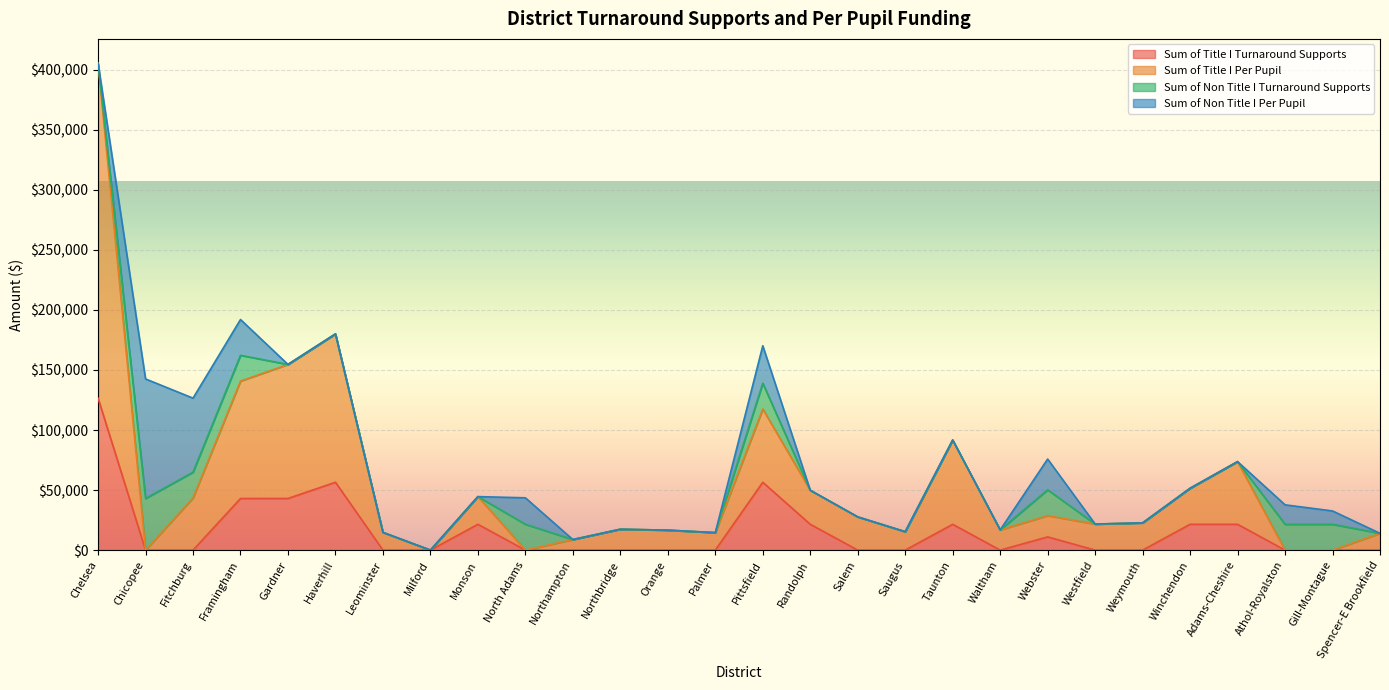

How many lines are shown in the chart?

4